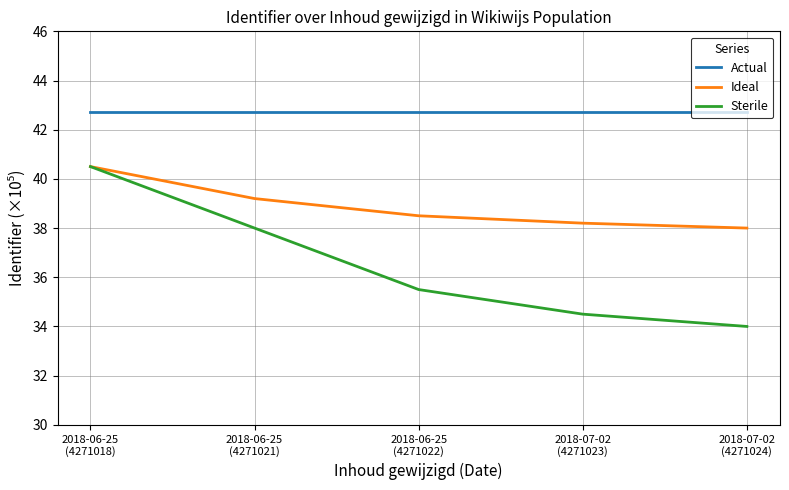

What is the lowest value of the Actual series?

42.7